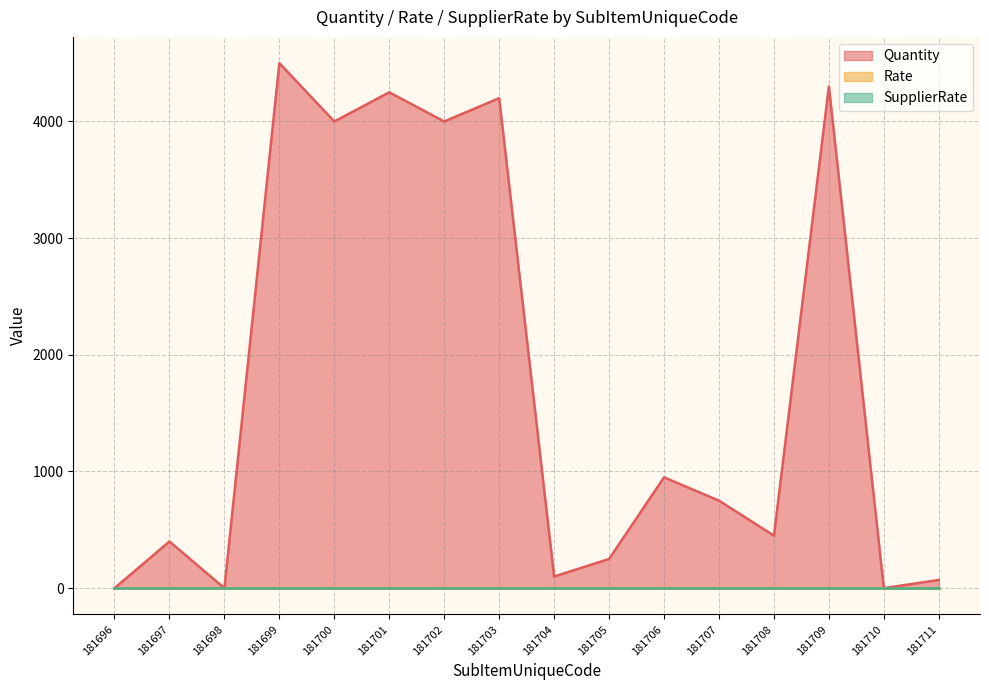

How many categories are shown in the chart?

16